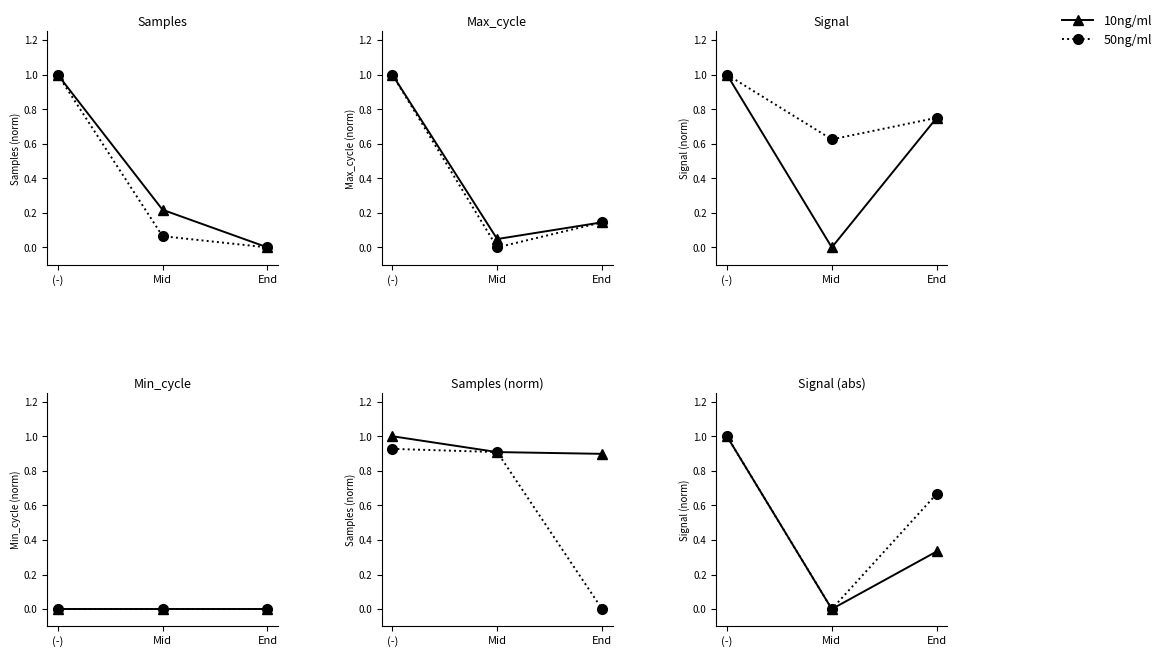

What are all the series names shown in the legend?

10ng/ml, 50ng/ml